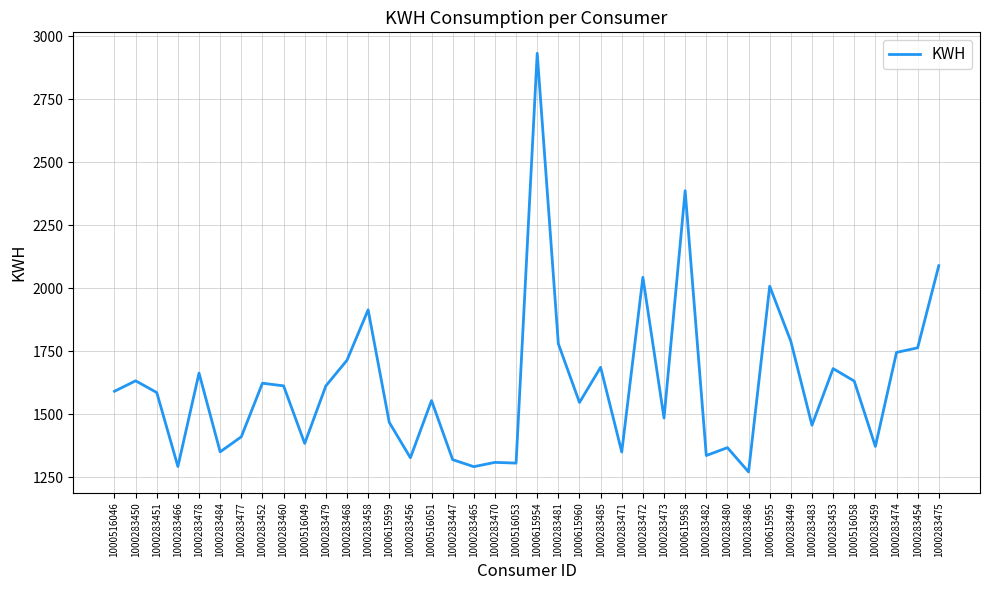

At which label is the value closest to 2101?

1000283475